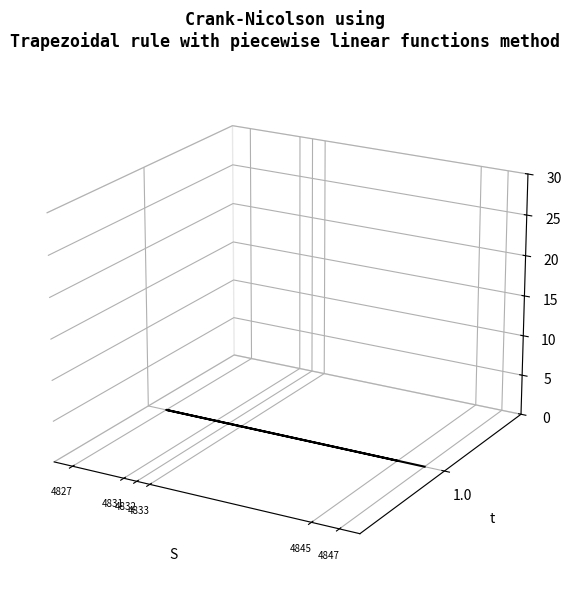

Reading left to right, transcribe all the data shown in this chart.

-0.0	-0.0	-0.0	-0.0	-0.0	-0.1